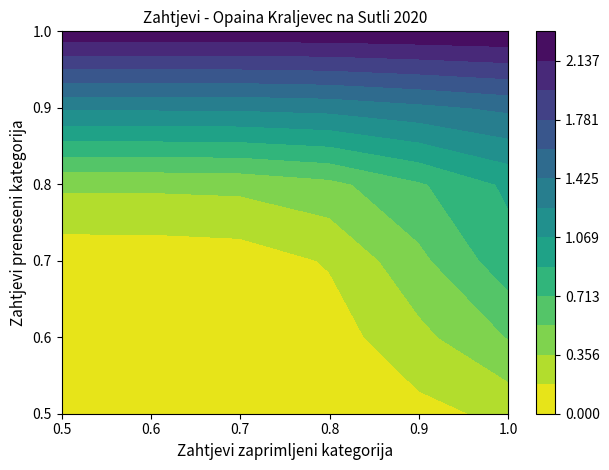

True or false: 2 has a value of -3 at 4.

False